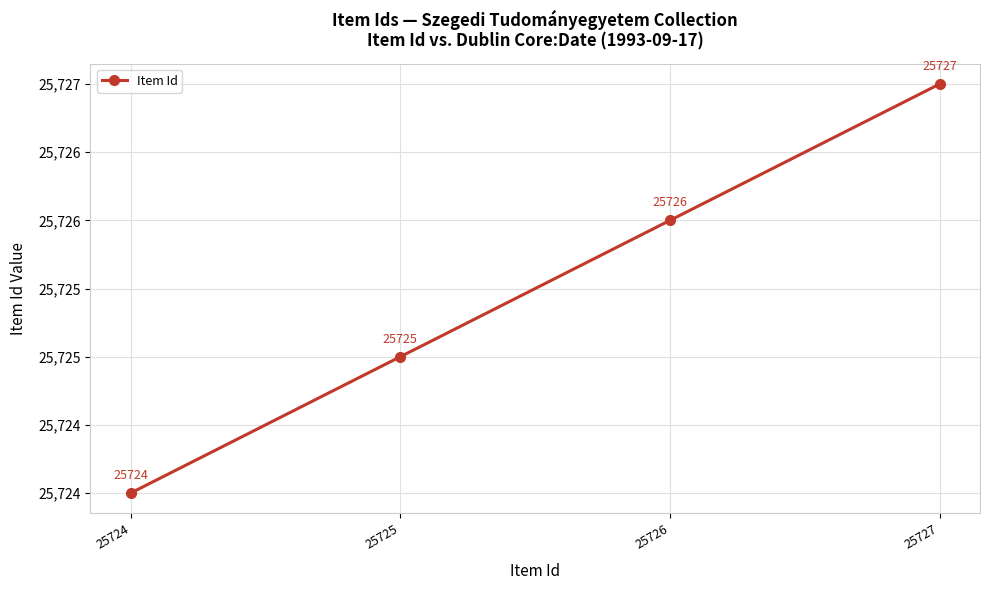

Is this an area chart (filled region under the line)?

No